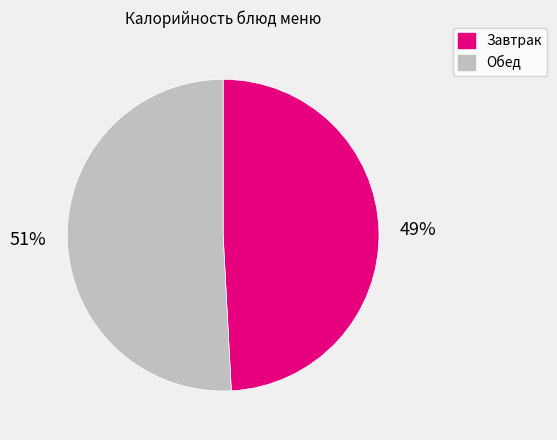

How many segments does this pie chart have?

2